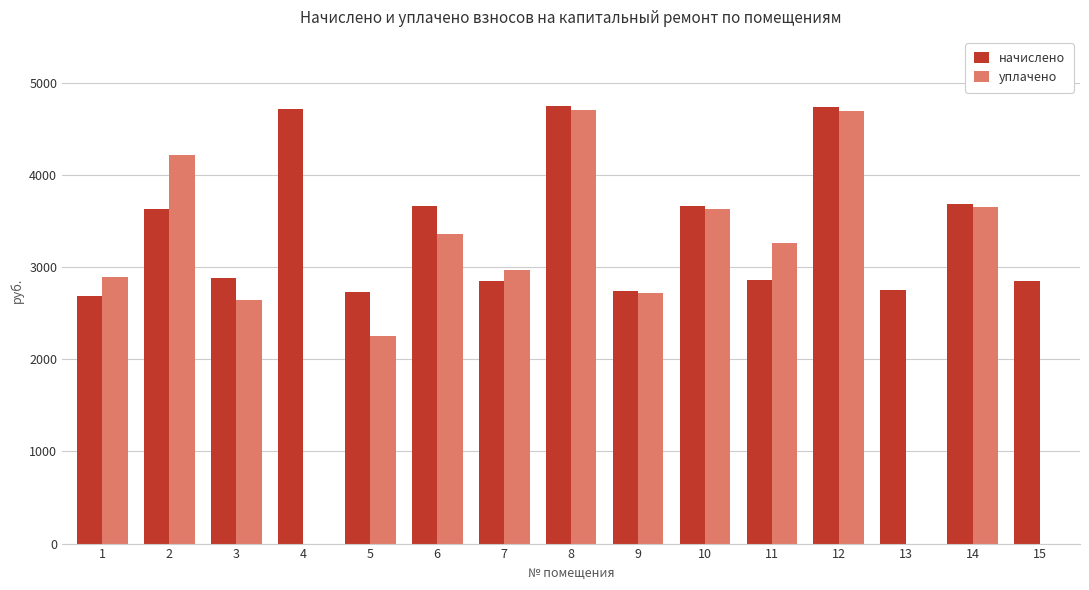

Between 6 and 9, which series saw the biggest shift?

начислено